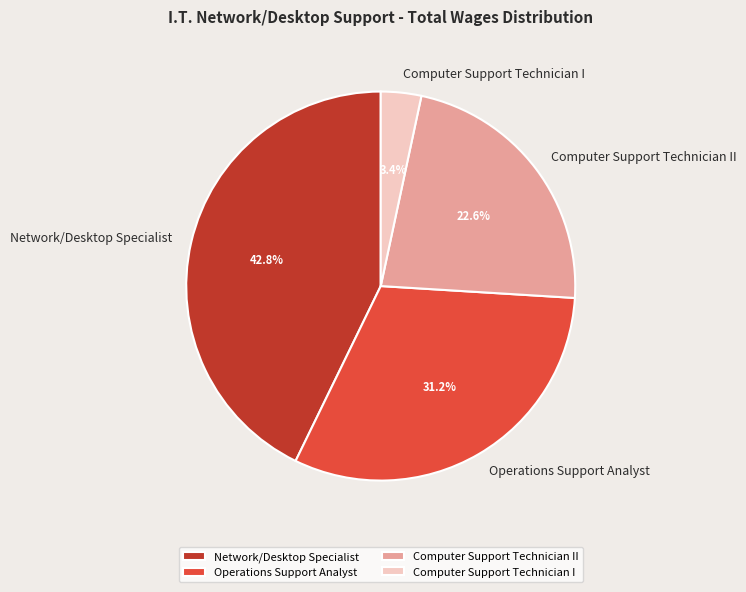

Between Computer Support Technician II and Network/Desktop Specialist, which is larger?

Network/Desktop Specialist